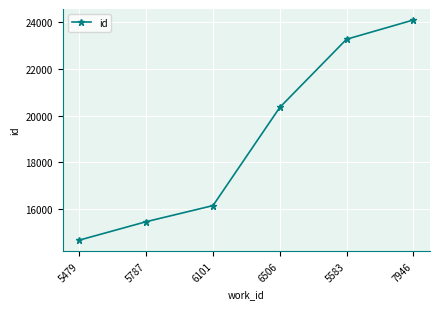

What is the change in value from 5479 to 7946?

+9451